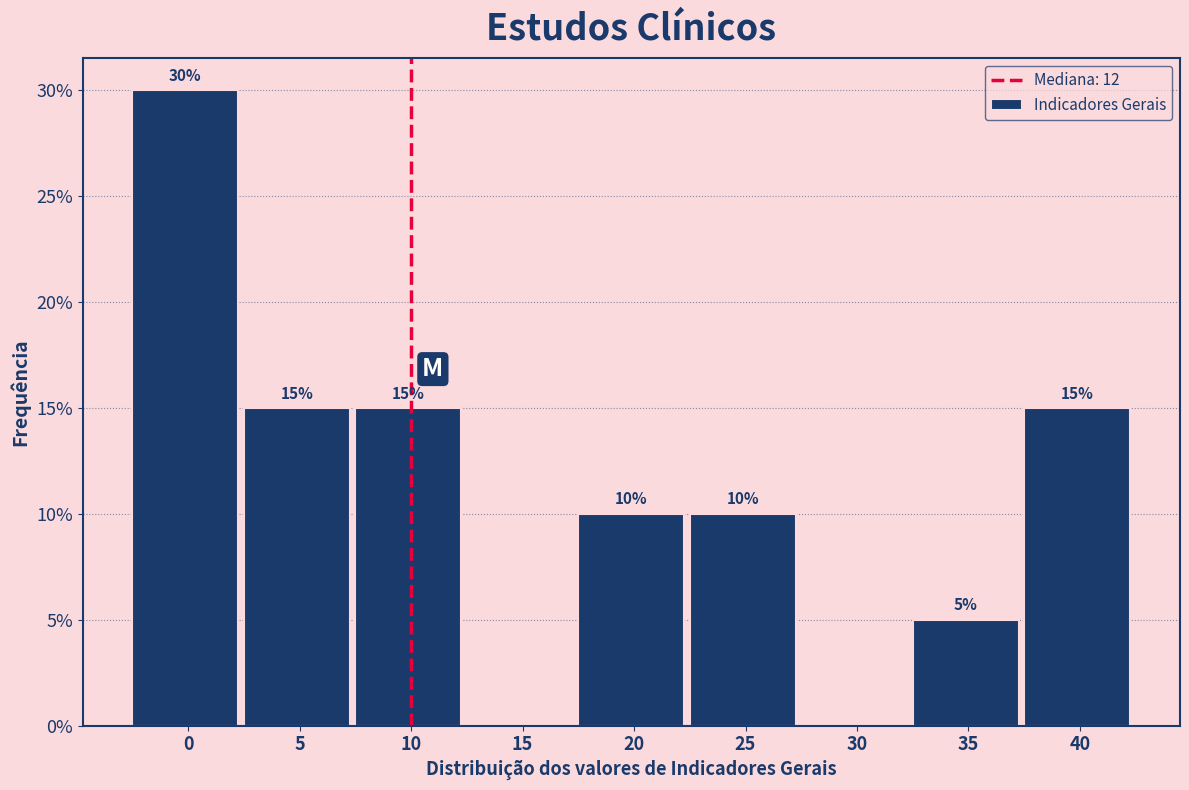

Reading left to right, extract all data points from this chart.

0=30	5=15	10=15	15=0	20=10	25=10	30=0	35=5	40=15